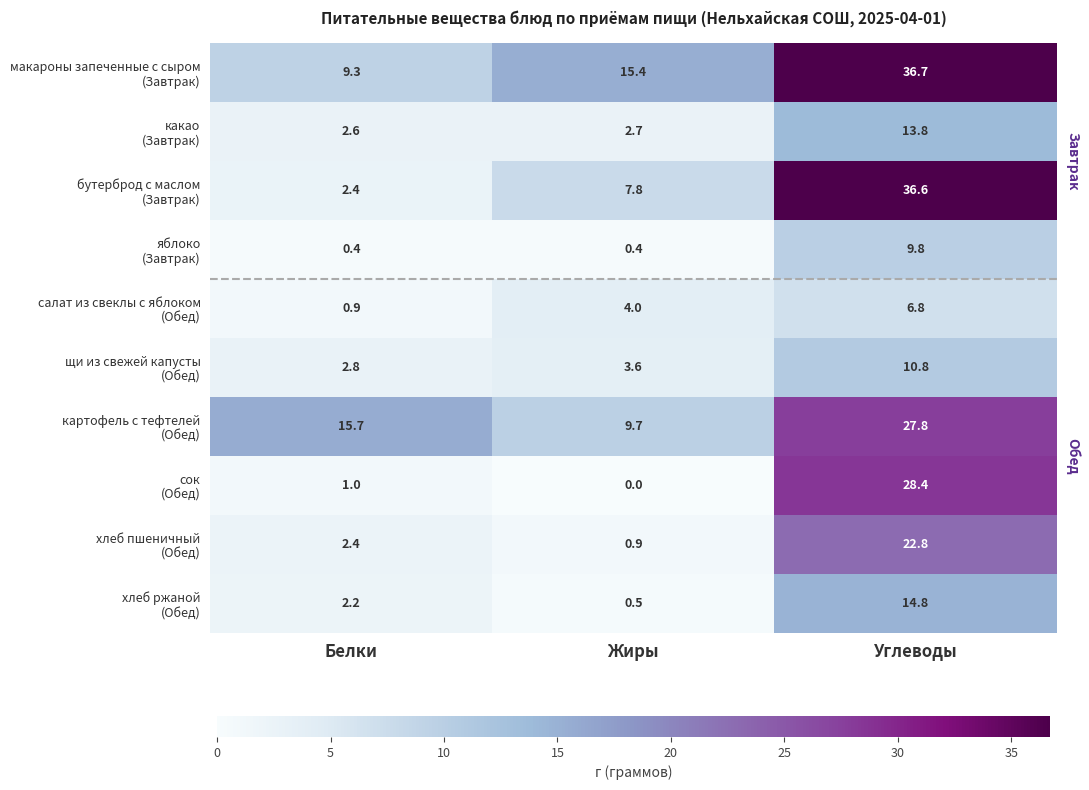

What is the difference between the highest and lowest values at Белки?

15.3